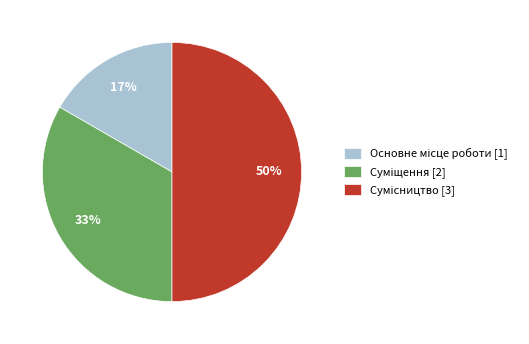

To the nearest percent, what is the average slice percentage?

33%